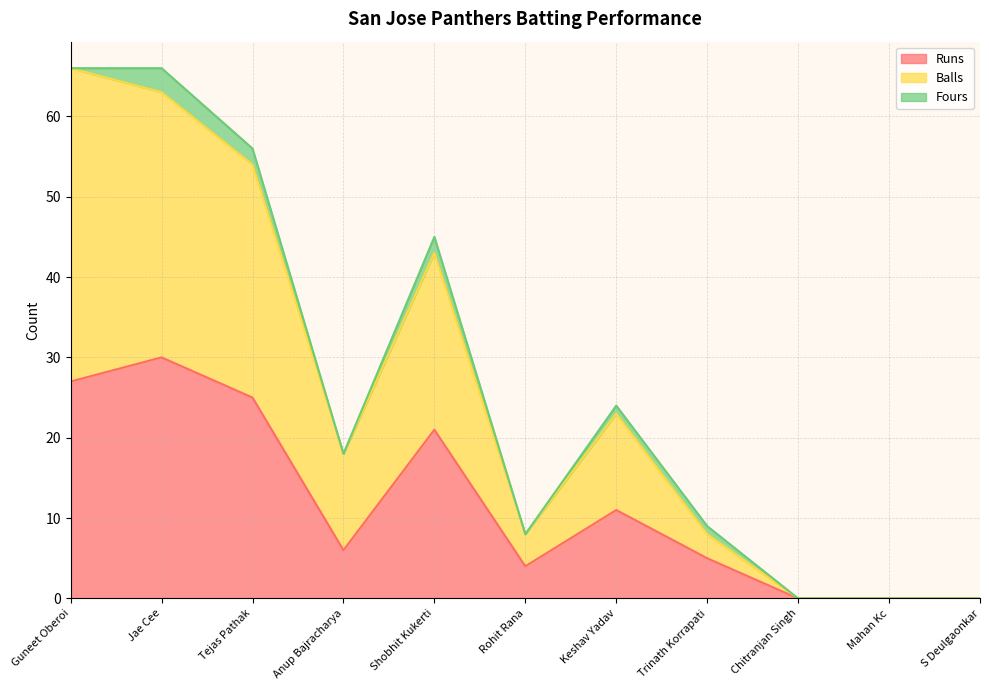

Which series has the widest spread of values?

Balls